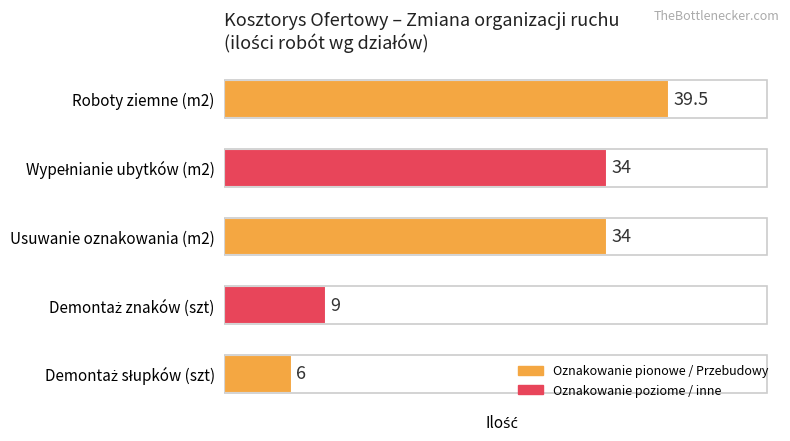

What value does the data have at Roboty ziemne (m2)?

39.5